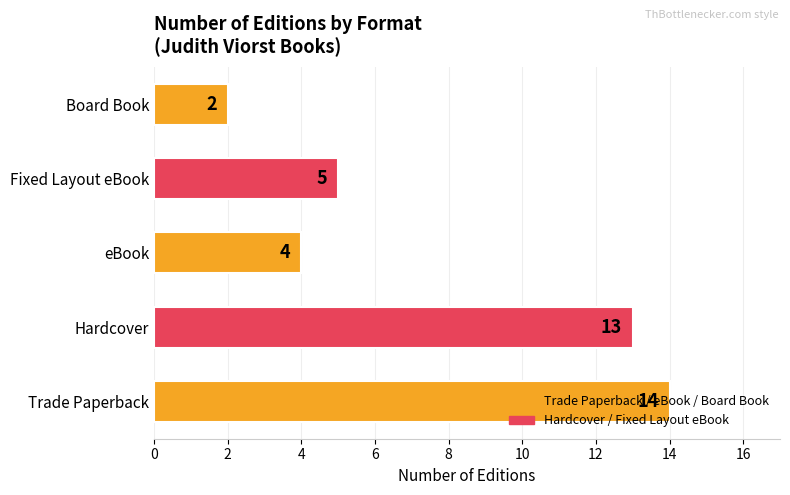

How many data points are less than 5?

2